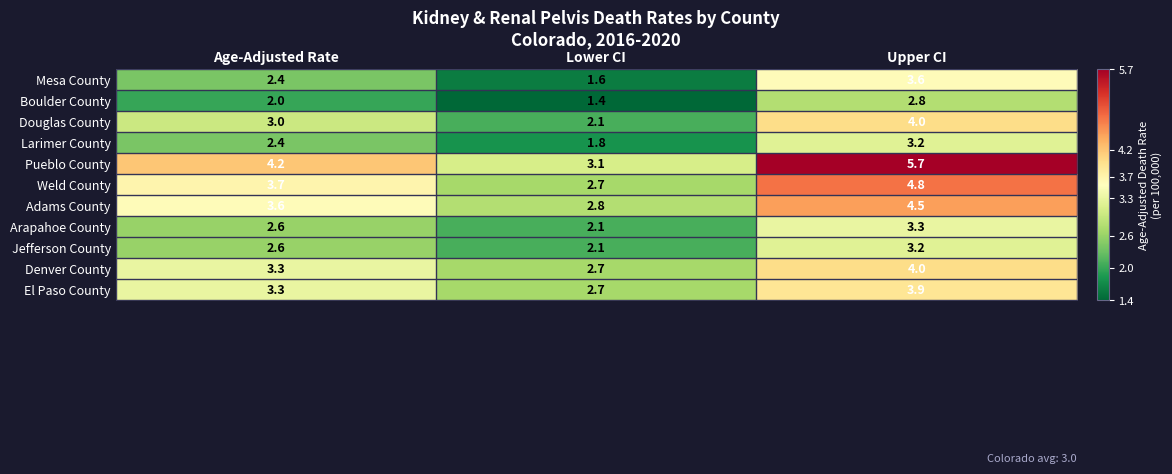

What is the total value across all series at Upper CI?

43.0